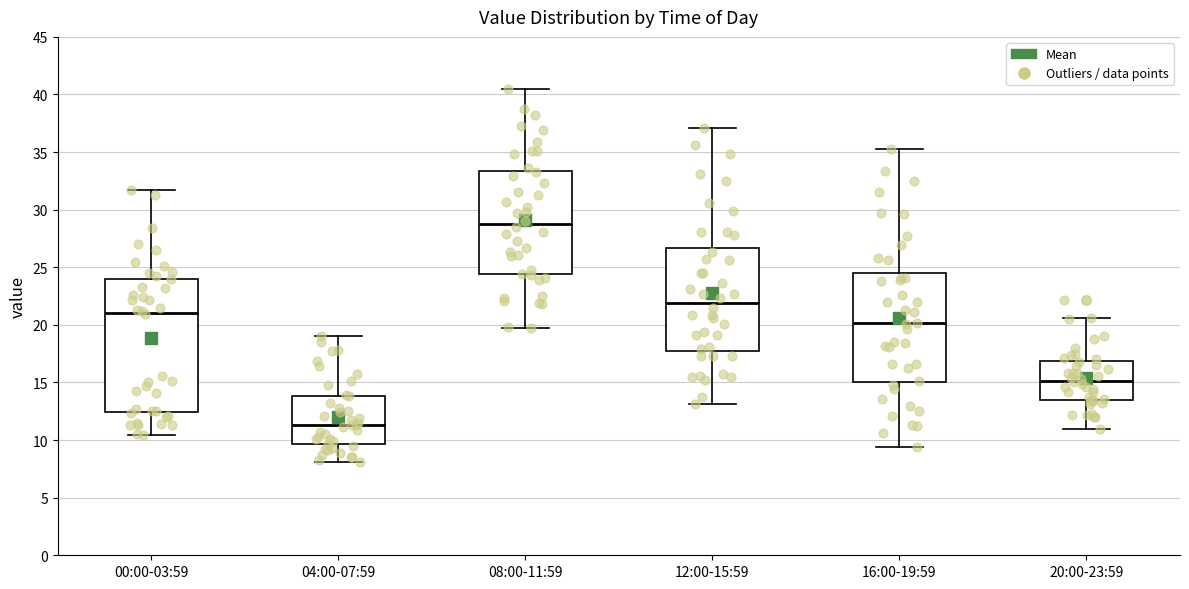

Which box's median line is the lowest?

04:00-07:59